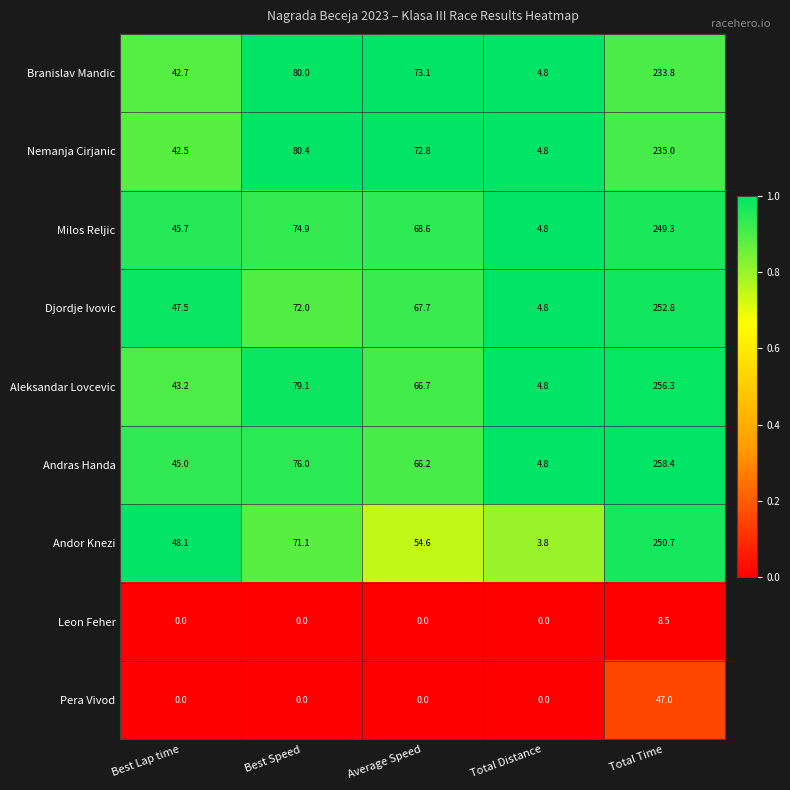

Is it true that Andras Handa equals 7.0 at Total Distance?

False